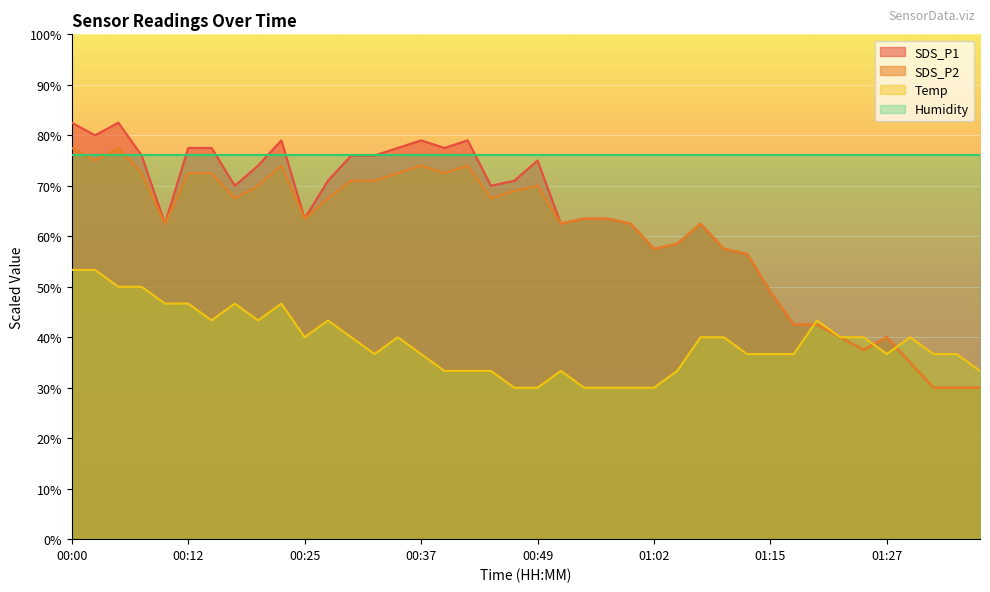

What is the sum of all SDS_P1 values?

2498.0